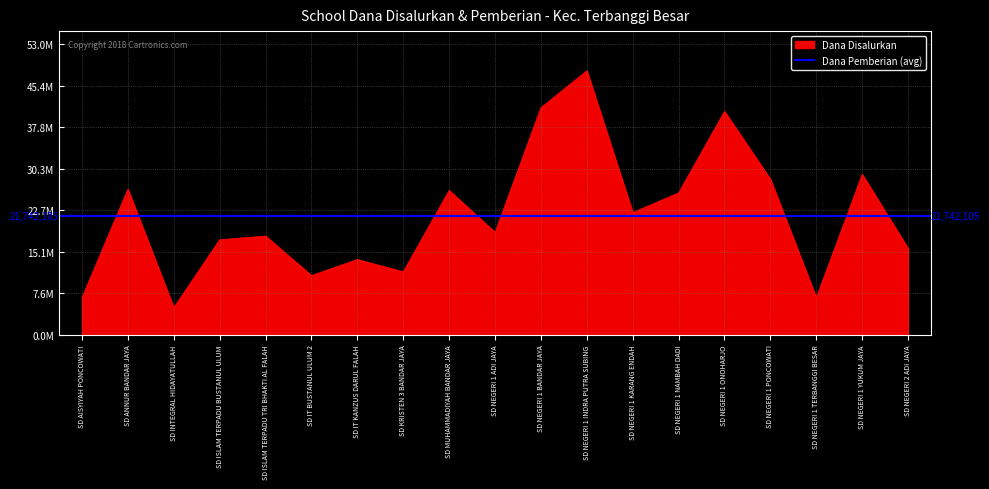

What is the label of the 10th point from the left?

SD NEGERI 1 ADI JAYA